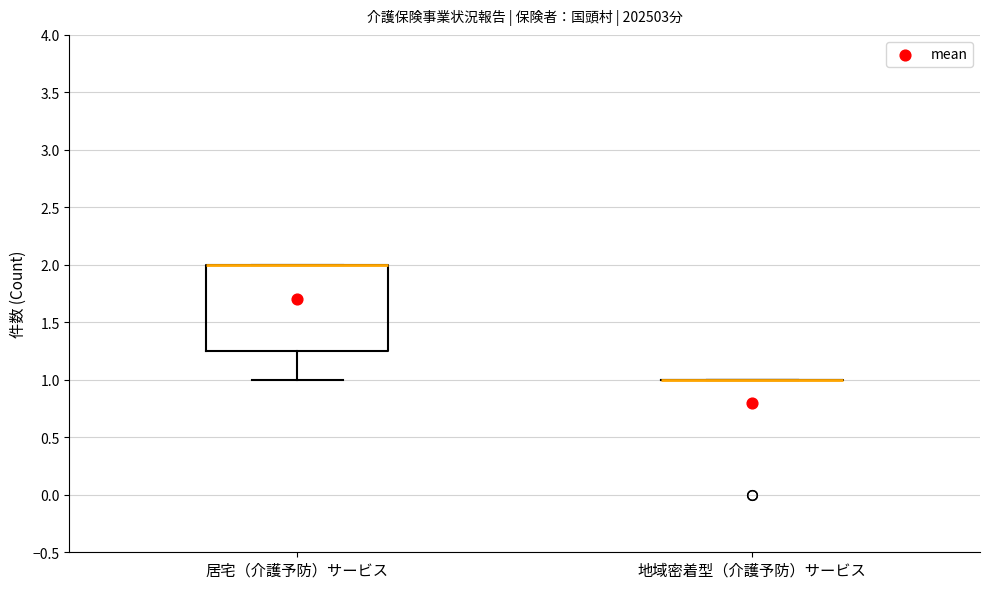

Which box is the tallest, from its lower edge to its upper edge?

居宅（介護予防）サービス